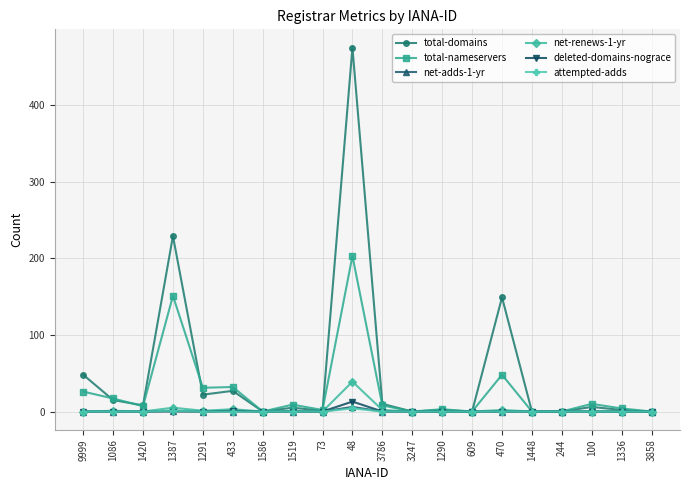

Which series has the widest spread of values?

total-domains